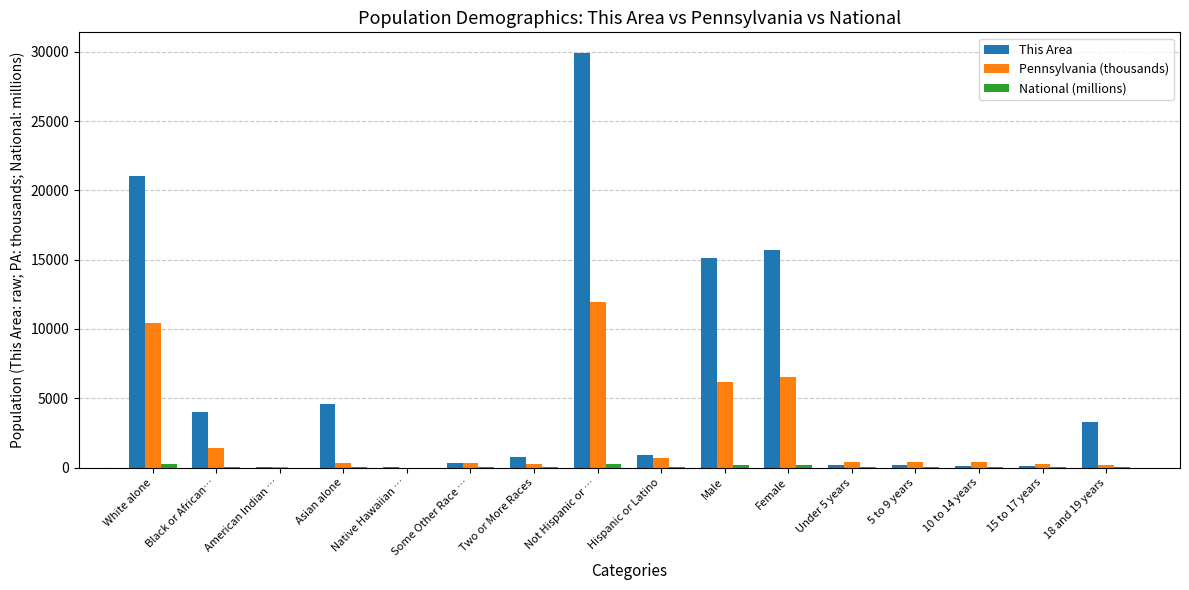

True or false: This Area has a value of 787.0 at Two or More Races.

True